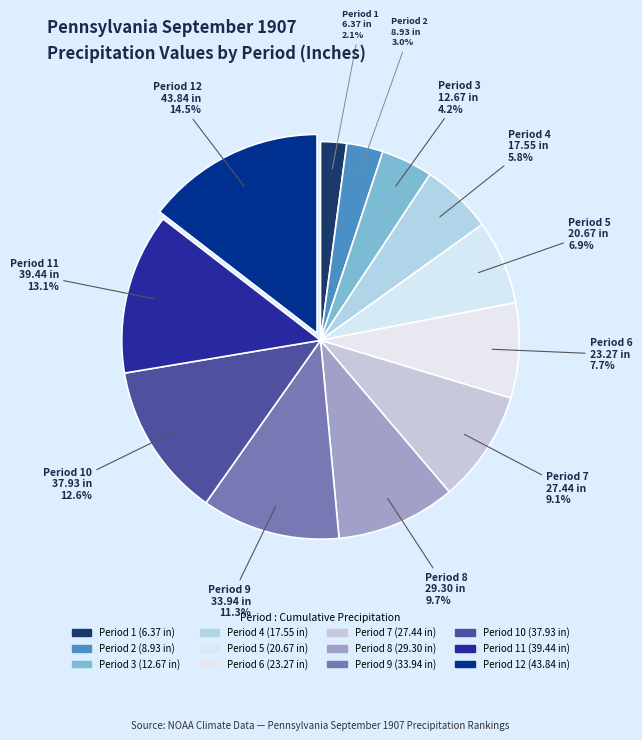

How many segments does this pie chart have?

12